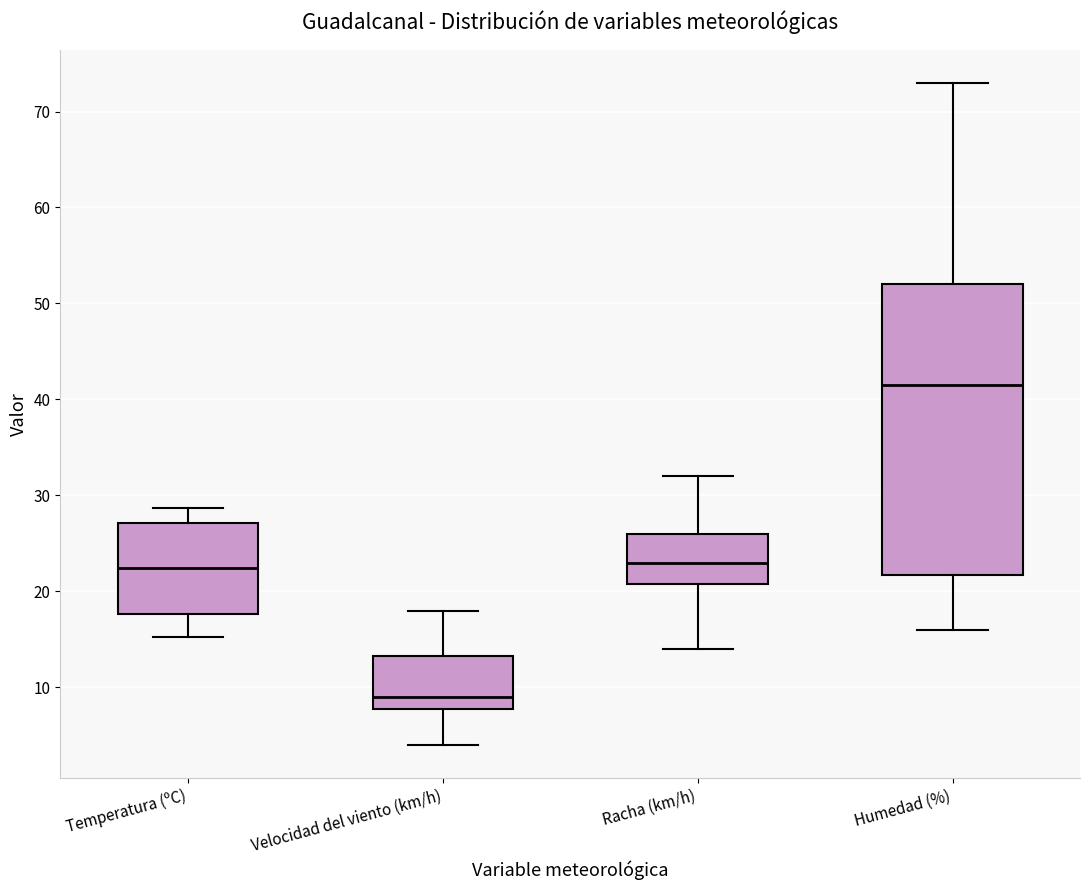

Reading left to right, transcribe this box plot: for each box, give where its median line is, the range the box spans, and where its two whiskers end, as read against the y-axis. The values are not printed on the chart, so give them approximately, as read against the axis.

Temperatura (ºC): median 22, box 18 to 27, whiskers 15 to 29
Velocidad del viento (km/h): median 9, box 8 to 13, whiskers 4 to 18
Racha (km/h): median 23, box 21 to 26, whiskers 14 to 32
Humedad (%): median 42, box 22 to 52, whiskers 16 to 73